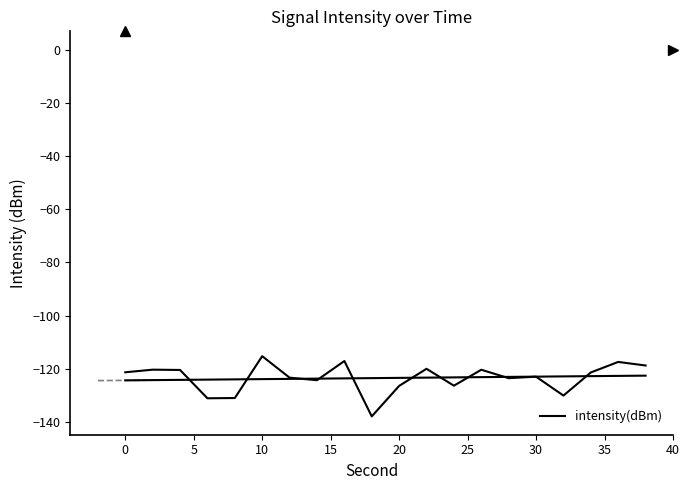

What is the sum of the values at 5 and 0?

-240.8